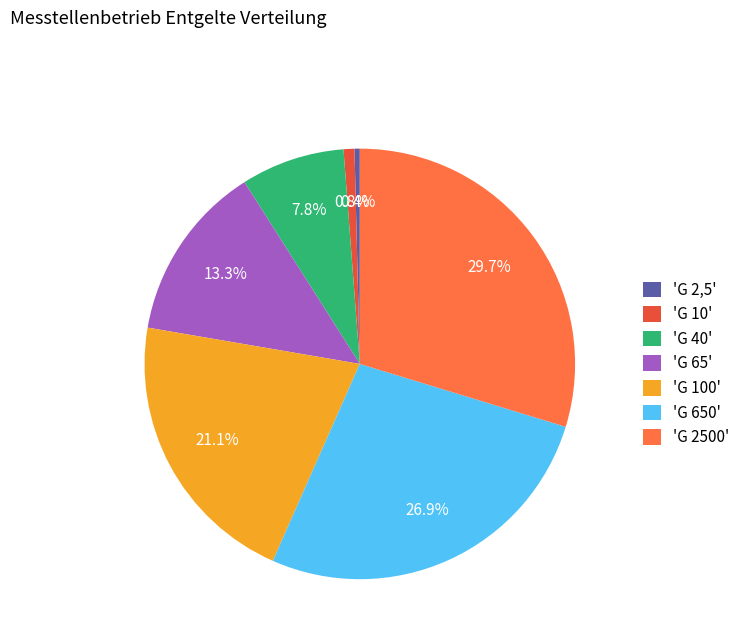

Does 'G 2500' represent more than half of the total?

No